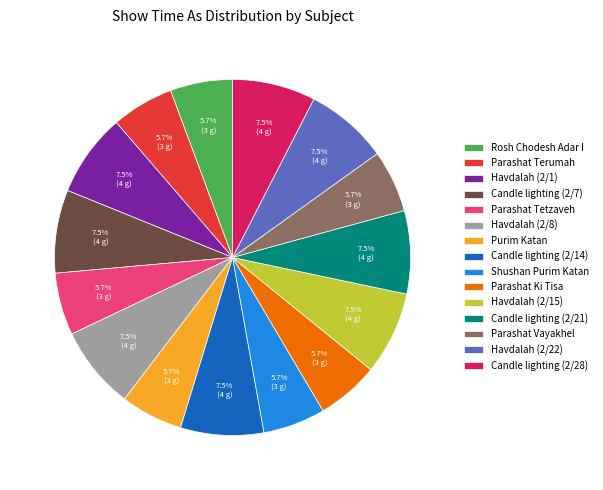

How many slices are in this pie chart?

15